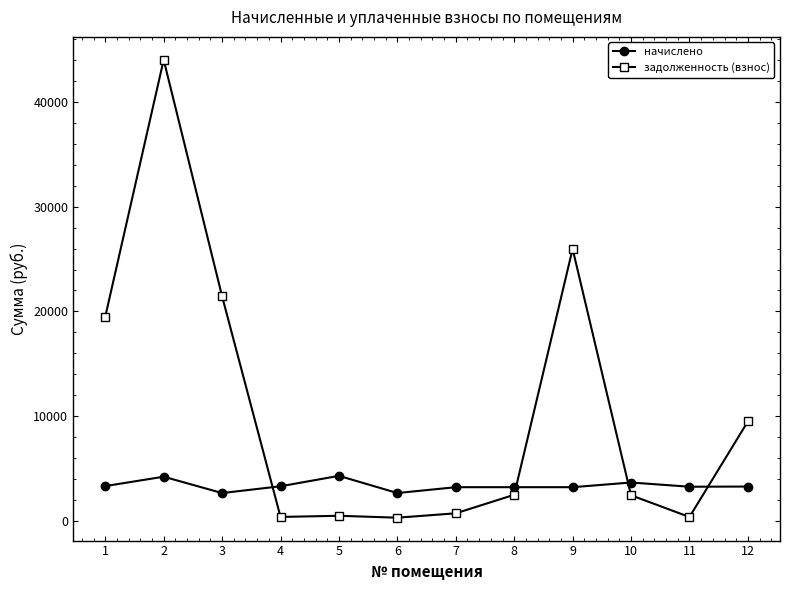

Where is the first local maximum for начислено?

2